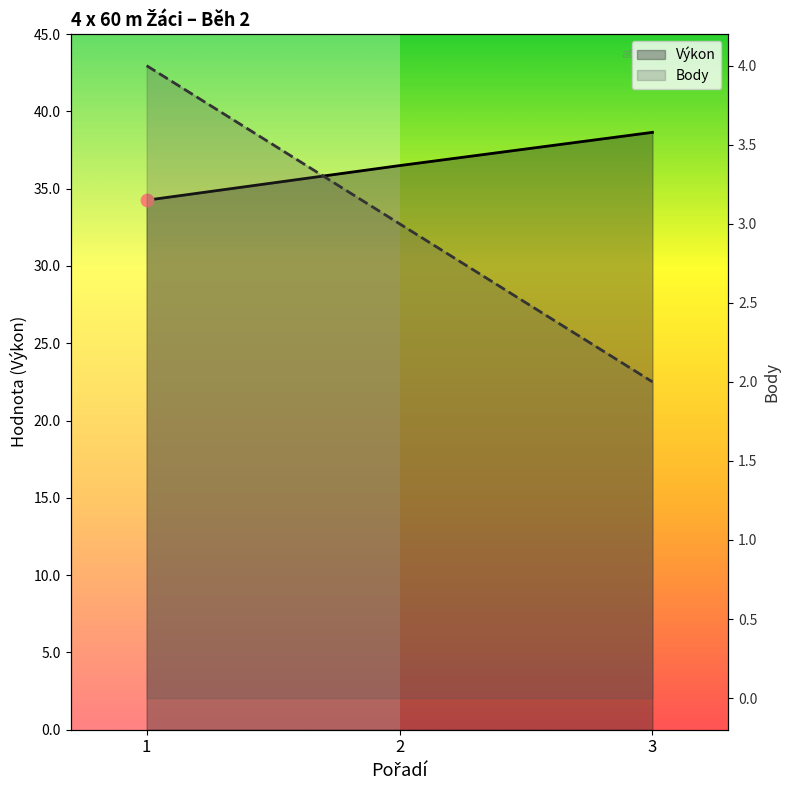

Which series contains the highest Y value?

Výkon